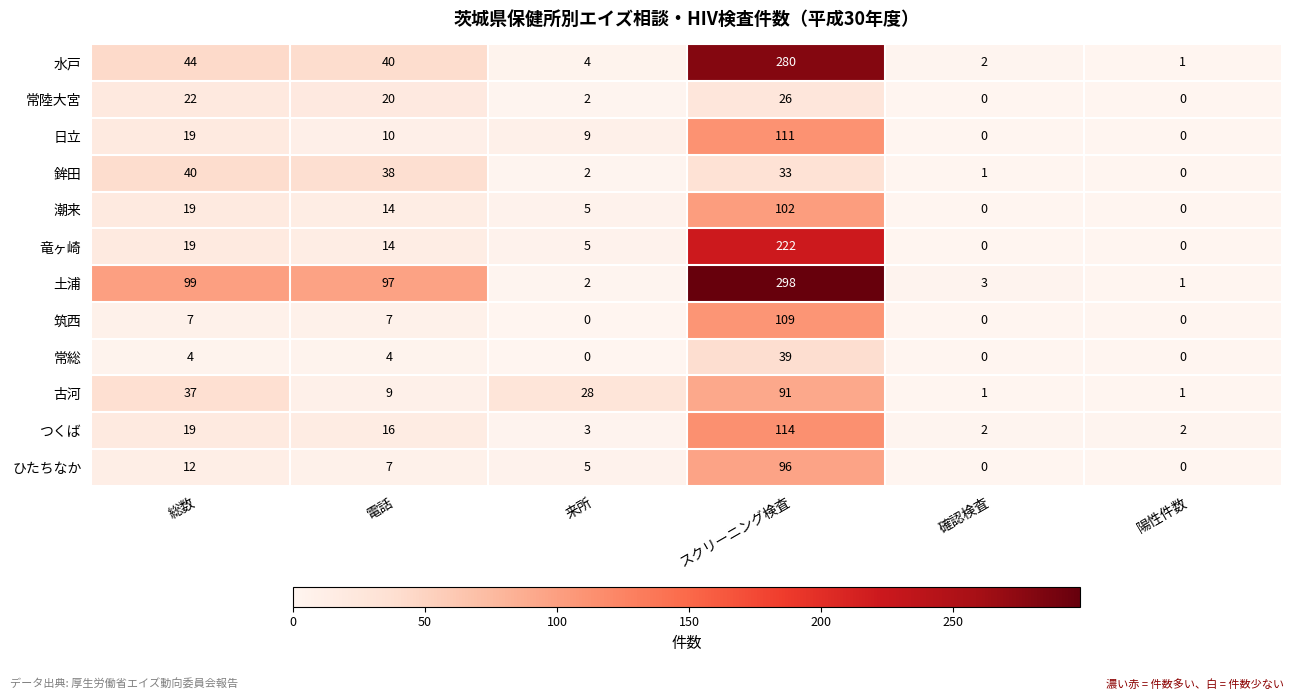

What is the total value across all series at 総数?

341